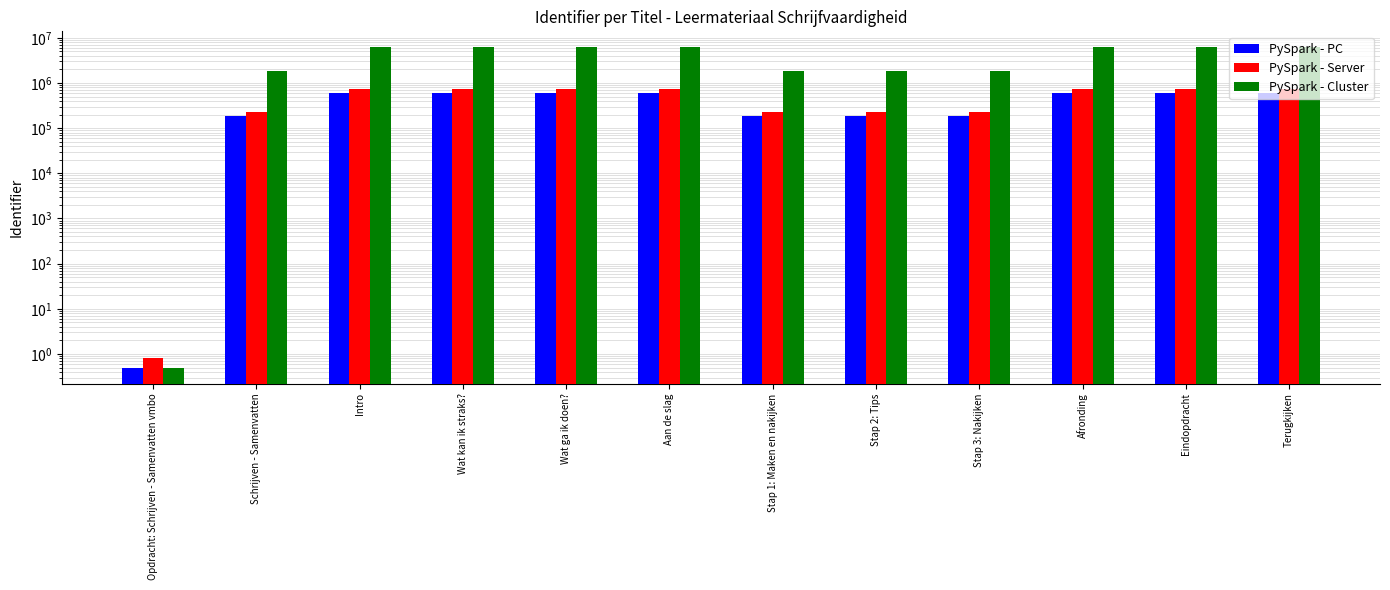

What position from the left is Wat ga ik doen??

5